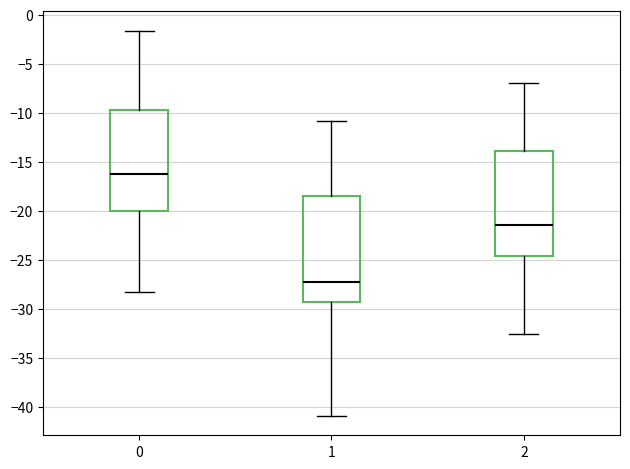

Where does the upper whisker of the box at x = 0 end on the y-axis? The values are not printed on the chart, so give them approximately, as read against the axis.

-1.5